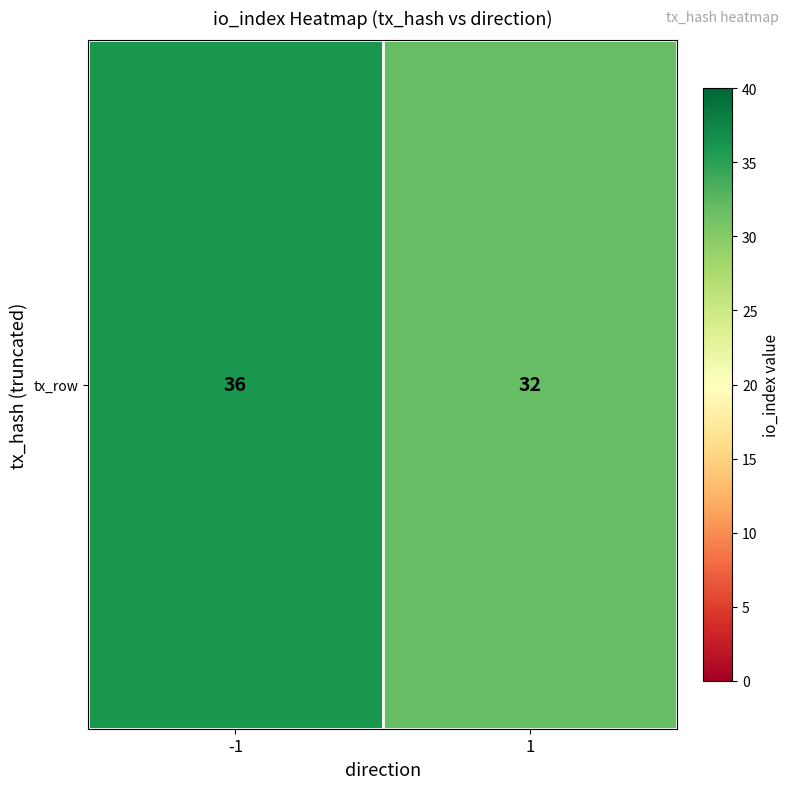

Count the number of categories in the chart.

2